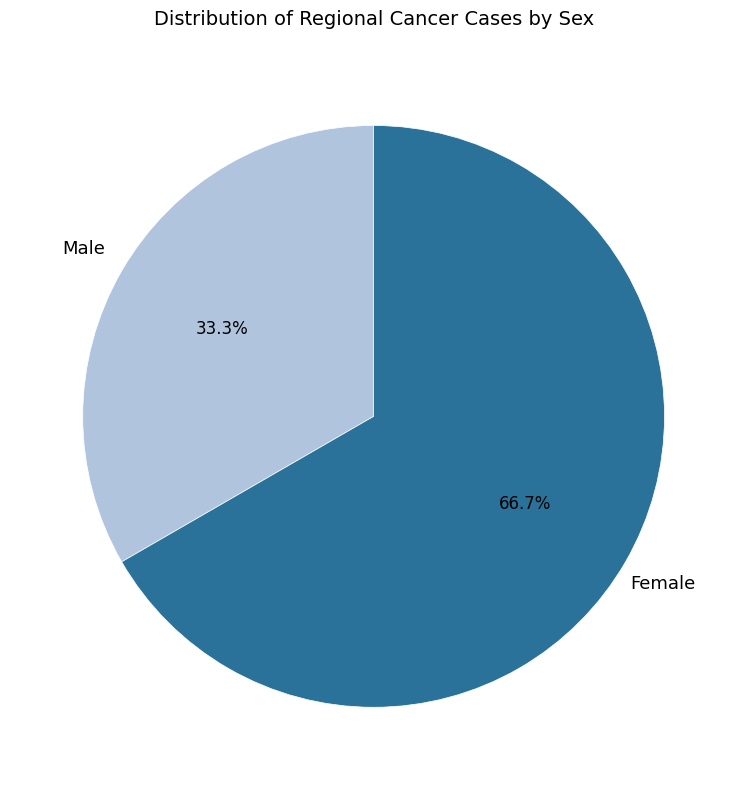

To the nearest percent, what is the average slice percentage?

50%